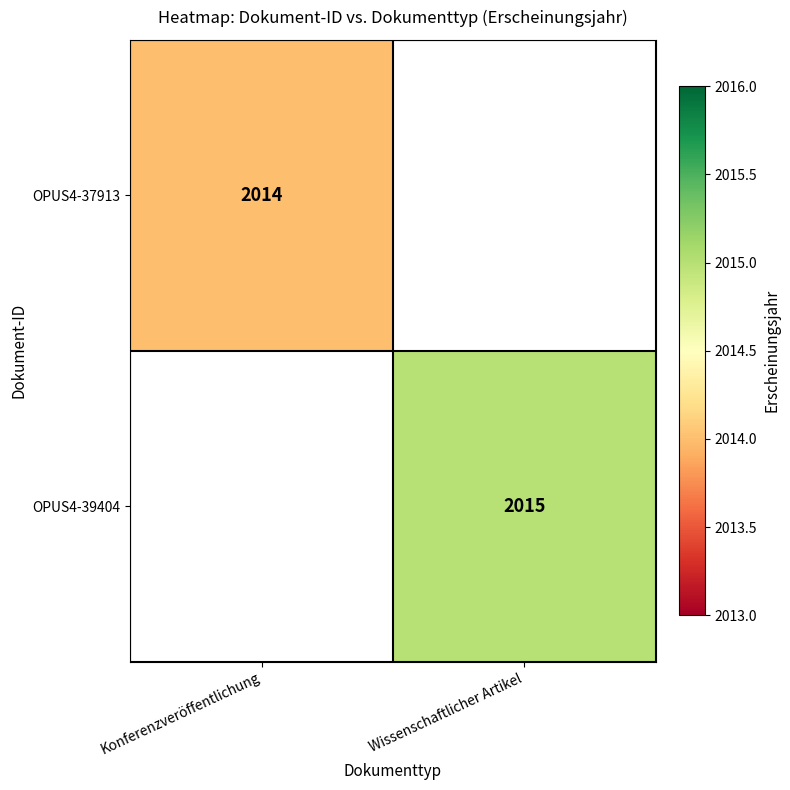

The OPUS4-39404 series shows 3364 at Wissenschaftlicher Artikel. True or false?

False